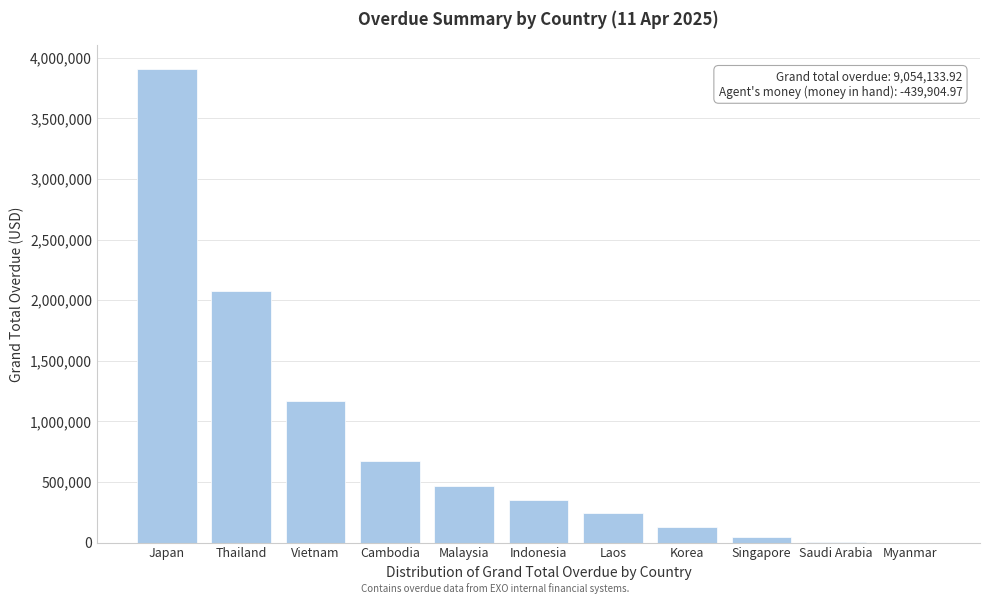

What is the greatest value displayed?

3907492.8